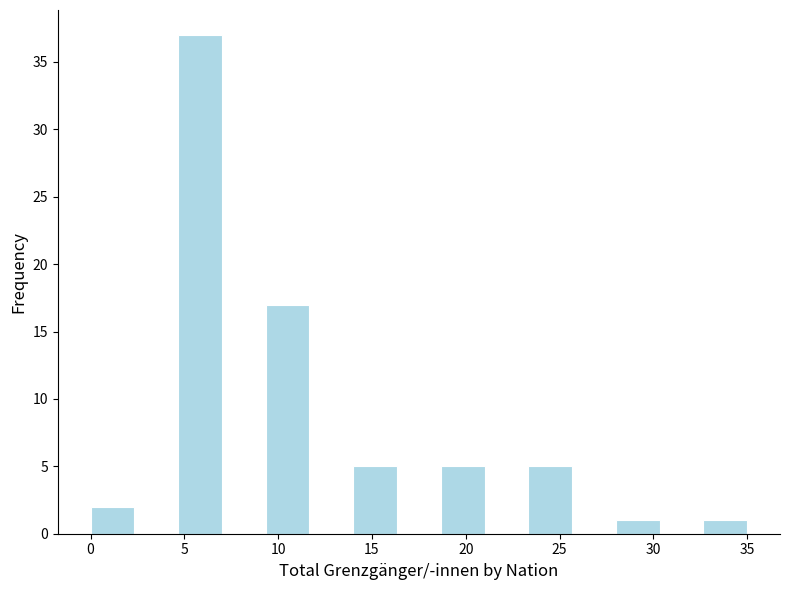

What is the height of the bar covering 28.0 to 30.5 on the x-axis? Neither the bar edges nor the heights are printed on the chart, so give them approximately, as read against the axes.

1